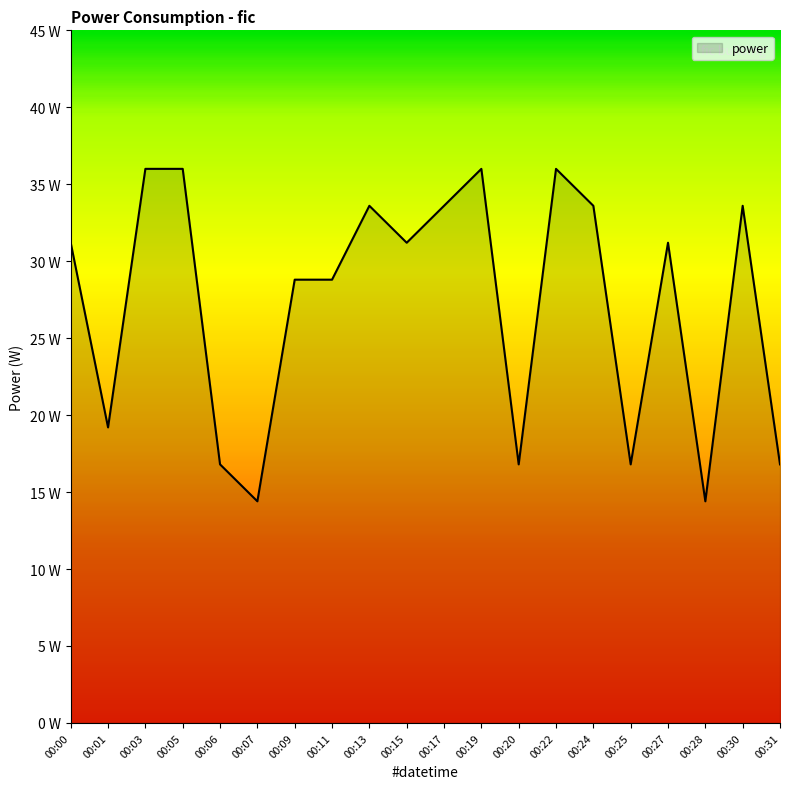

At which label does the data first exceed 31?

00:00